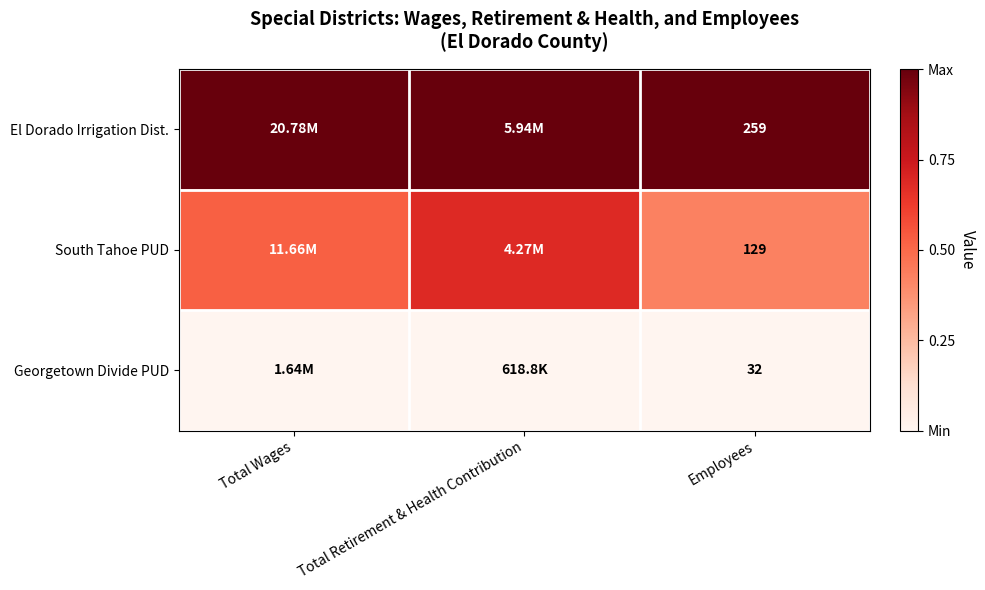

What is the total value across all series at Employees?

420.0